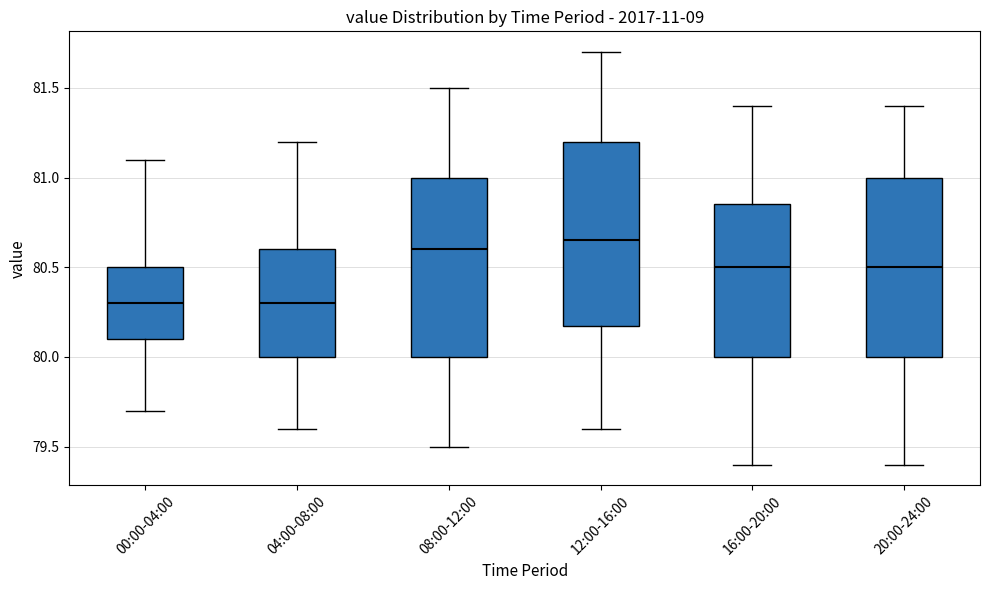

Which box has the highest median line?

12:00-16:00